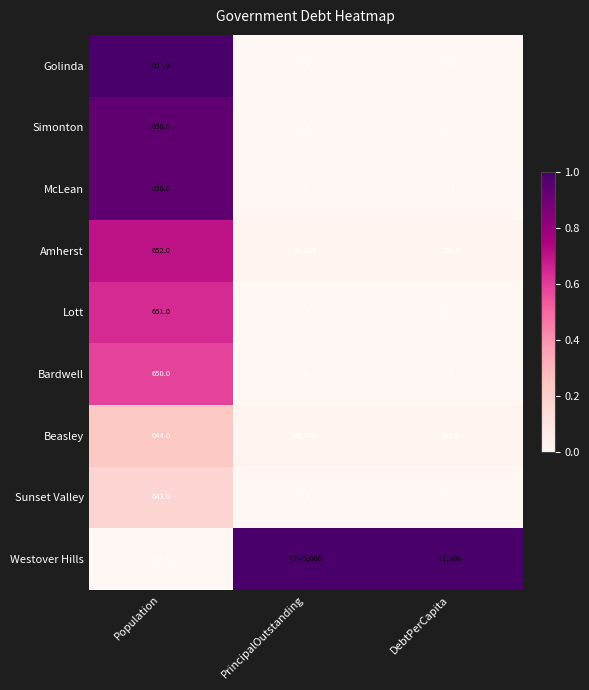

Count the number of data series in this chart.

9